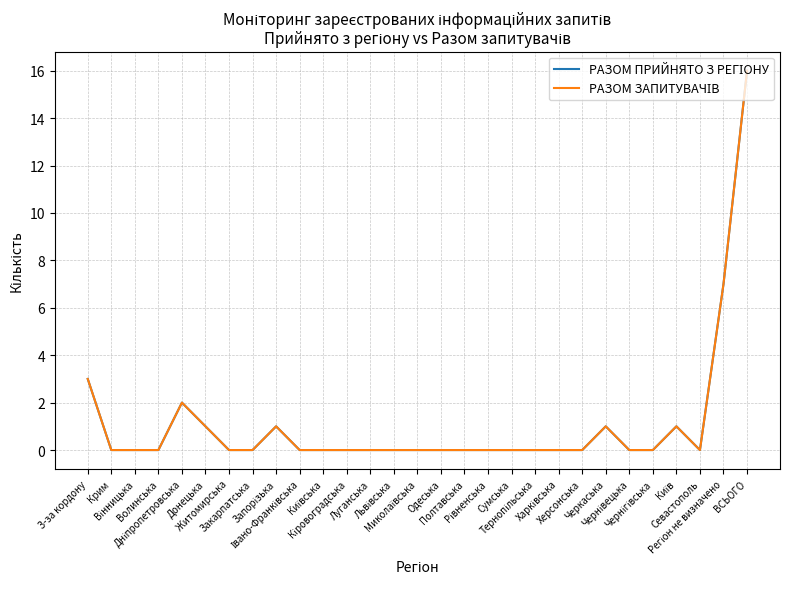

Reading left to right, transcribe all the data shown in this chart.

РАЗОМ ПРИЙНЯТО З РЕГІОНУ: 3	0	0	0	2	1	0	0	1	0	0	0	0	0	0	0	0	0	0	0	0	0	1	0	0	1	0	7	16
РАЗОМ ЗАПИТУВАЧІВ: 3	0	0	0	2	1	0	0	1	0	0	0	0	0	0	0	0	0	0	0	0	0	1	0	0	1	0	7	16